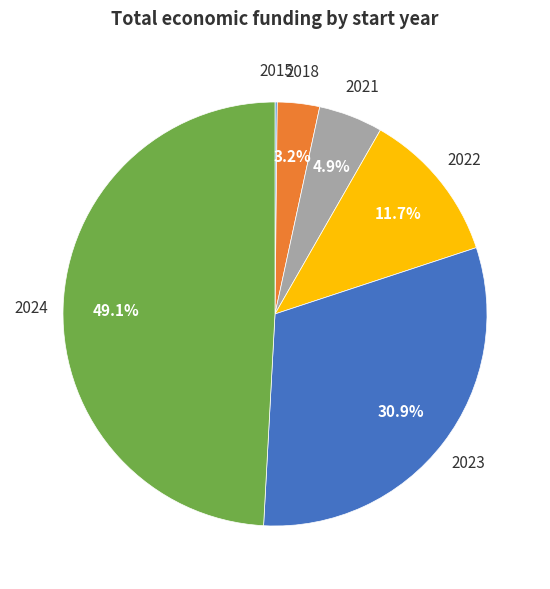

Between 2018 and 2024, which is larger?

2024